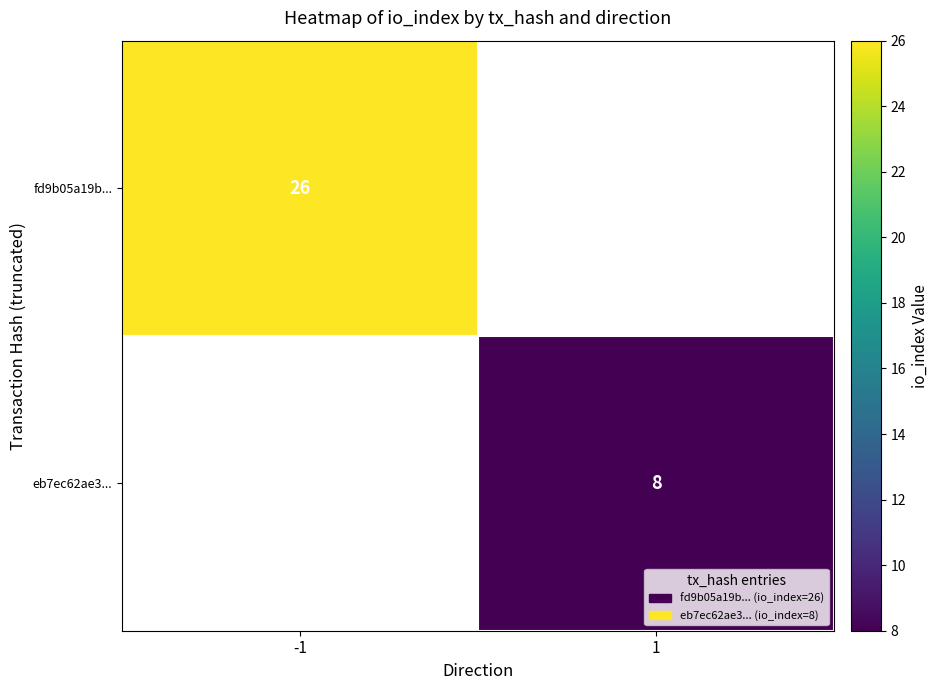

At how many categories does at least one series exceed 16?

1